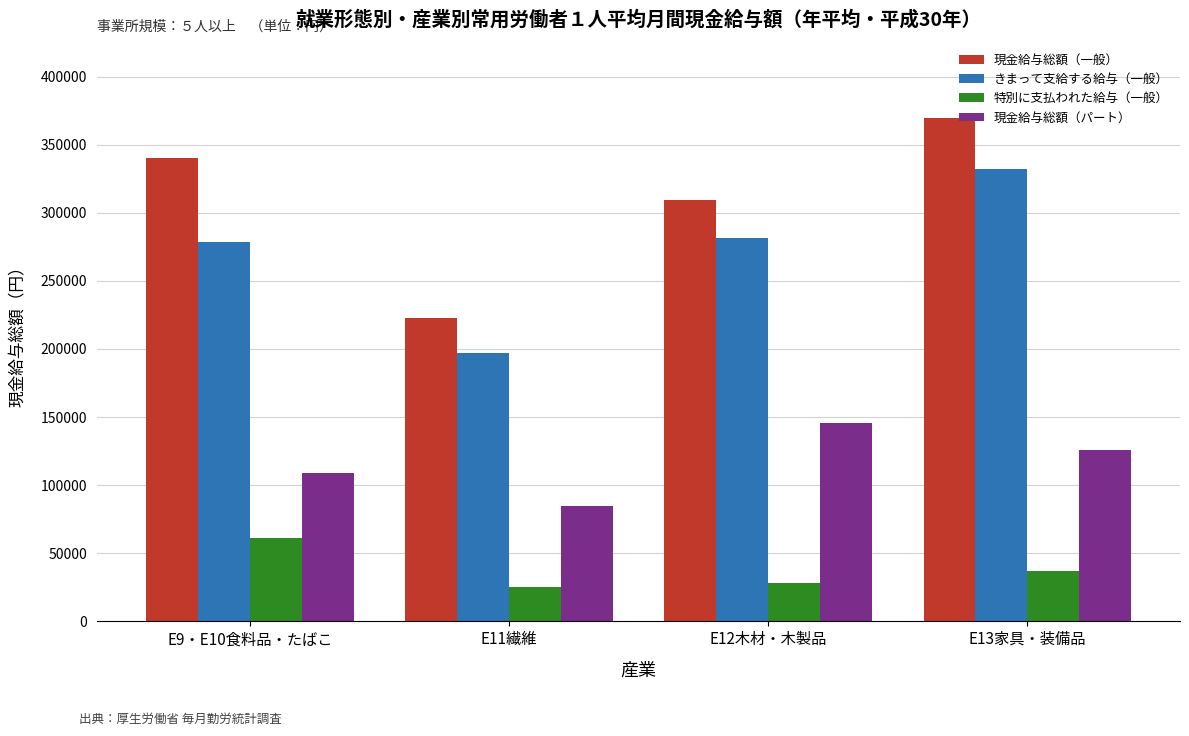

Are the bars horizontal?

No